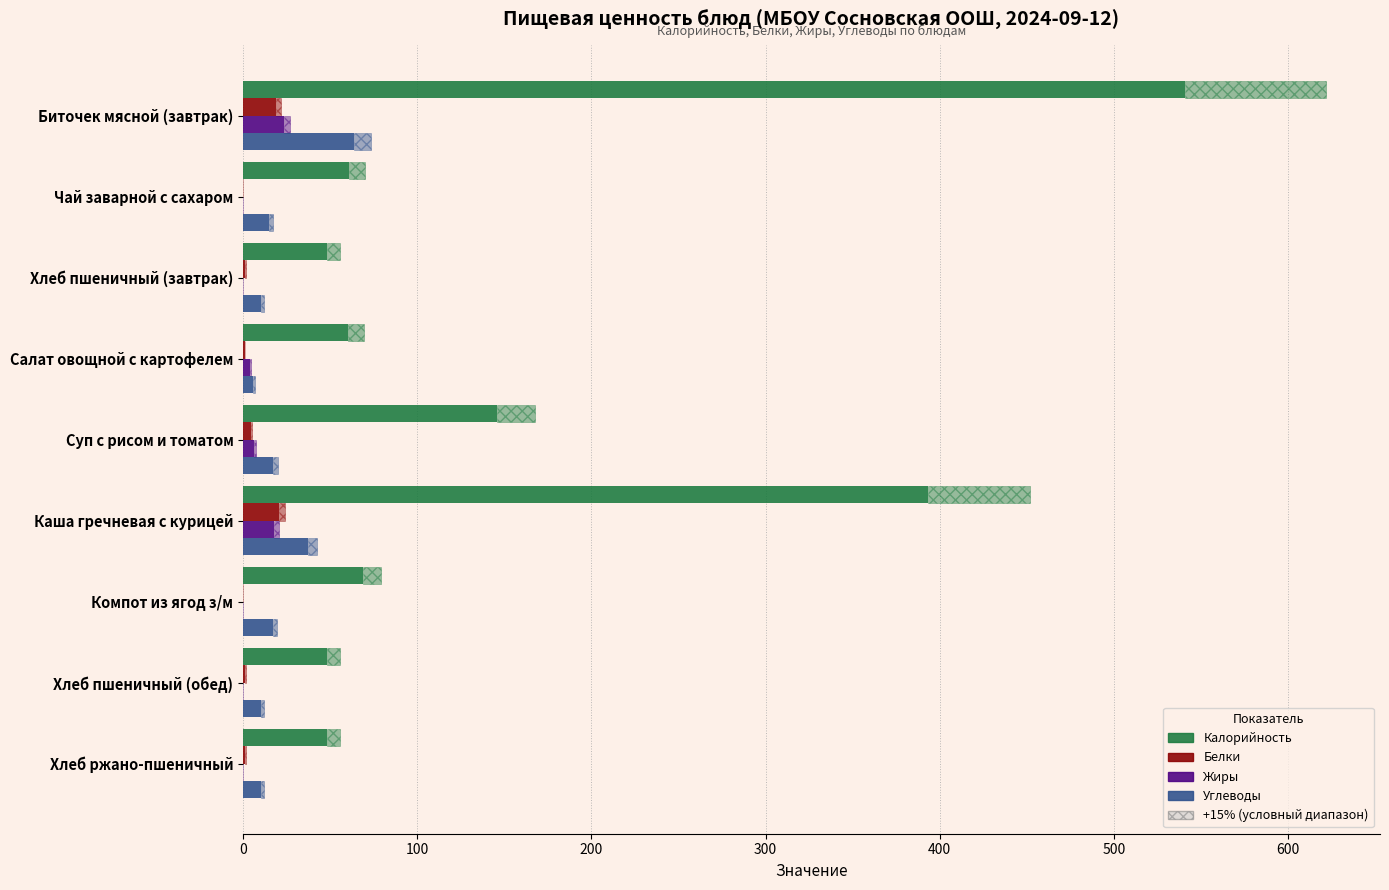

Rank the series at Биточек мясной (завтрак) from highest to lowest value.

Калорийность, Углеводы, Жиры, Белки